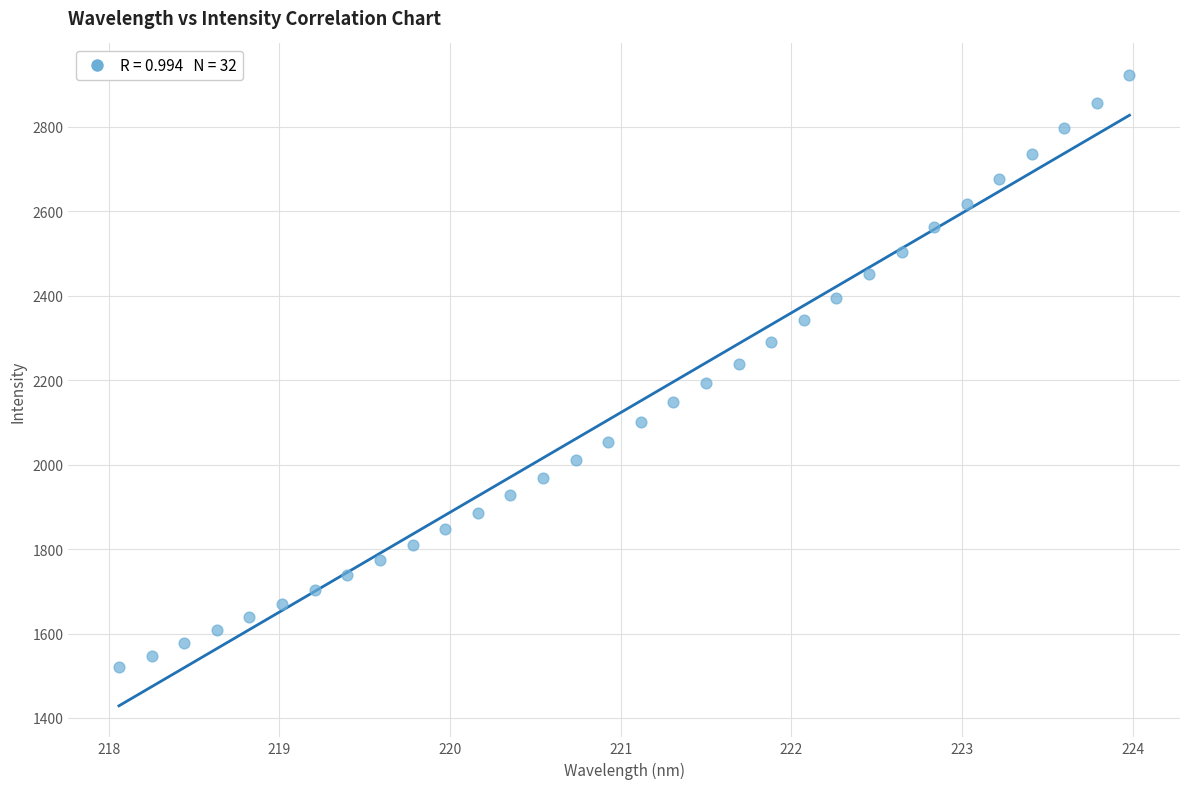

What is the range of Y values (max minus min)?

1402.7